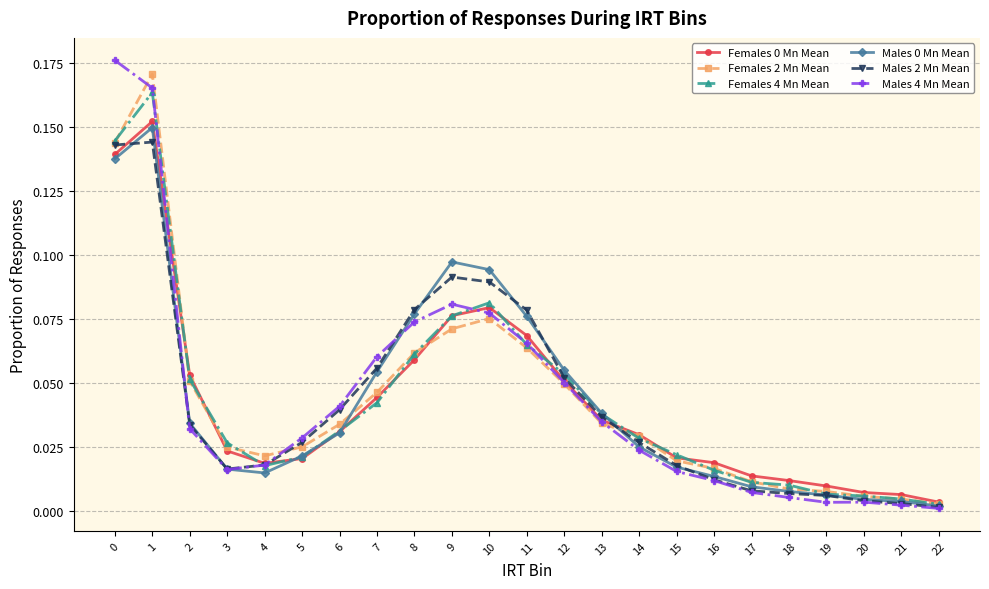

True or false: Females 4 Mn Mean has more than 1 interior local peaks.

True